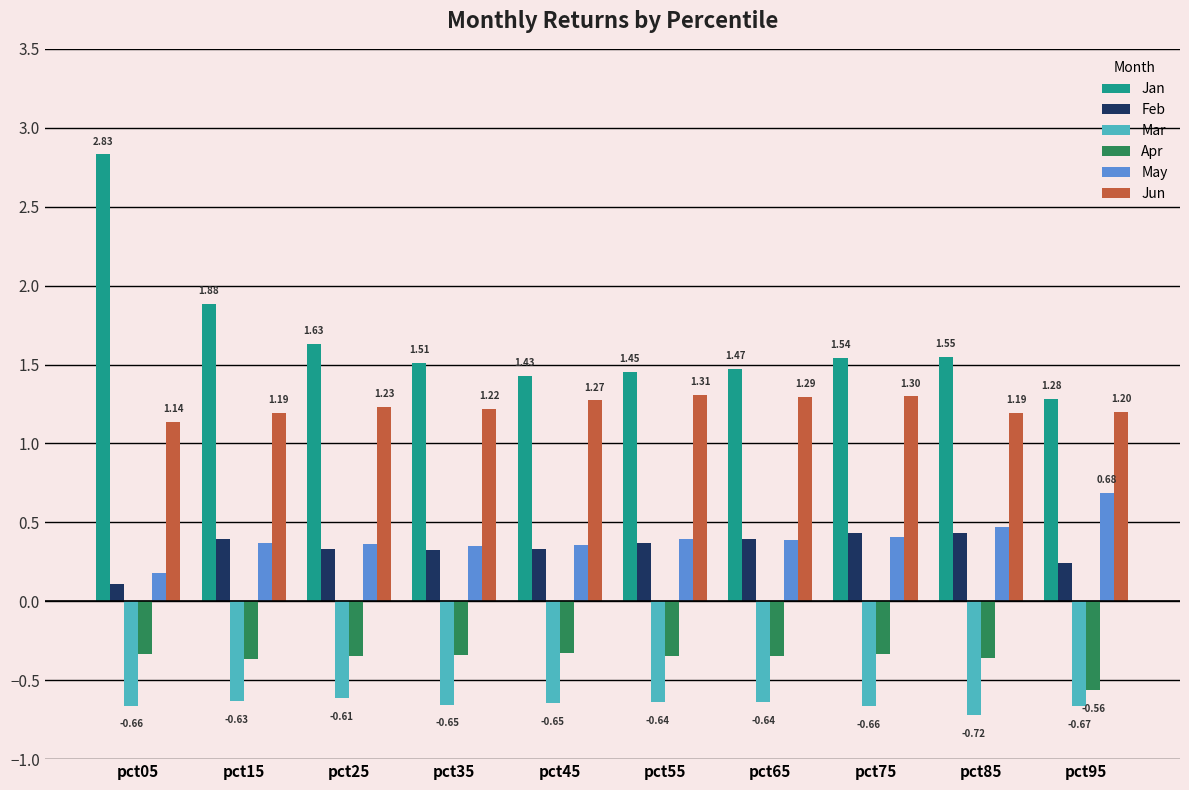

At which category is the sum across all series the highest?

pct05